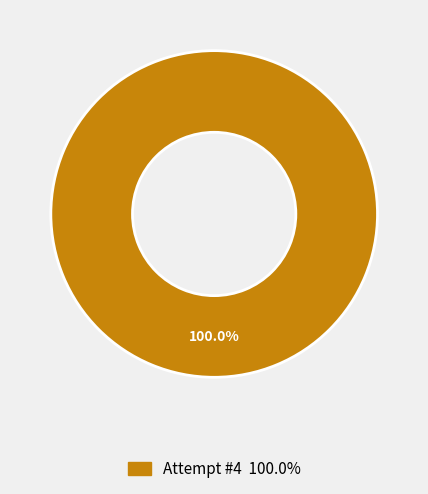

Is there any slice that represents more than half of the pie?

Yes